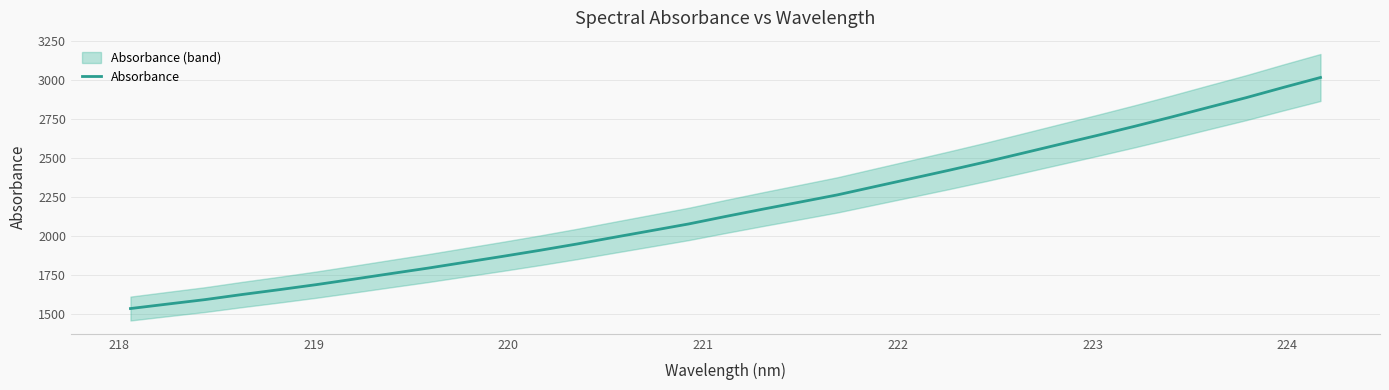

True or false: the data shows 1760.4 at 24.

False